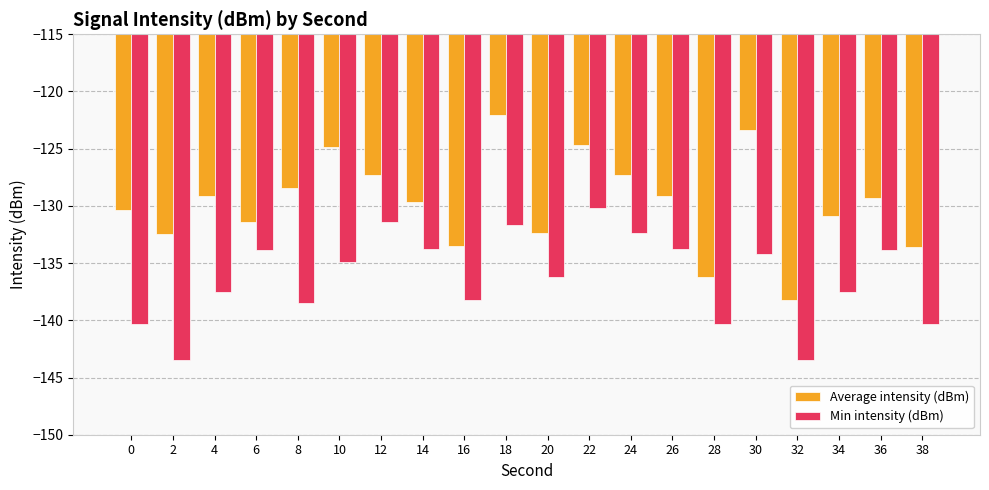

What is the minimum value for Average intensity (dBm)?

-138.2